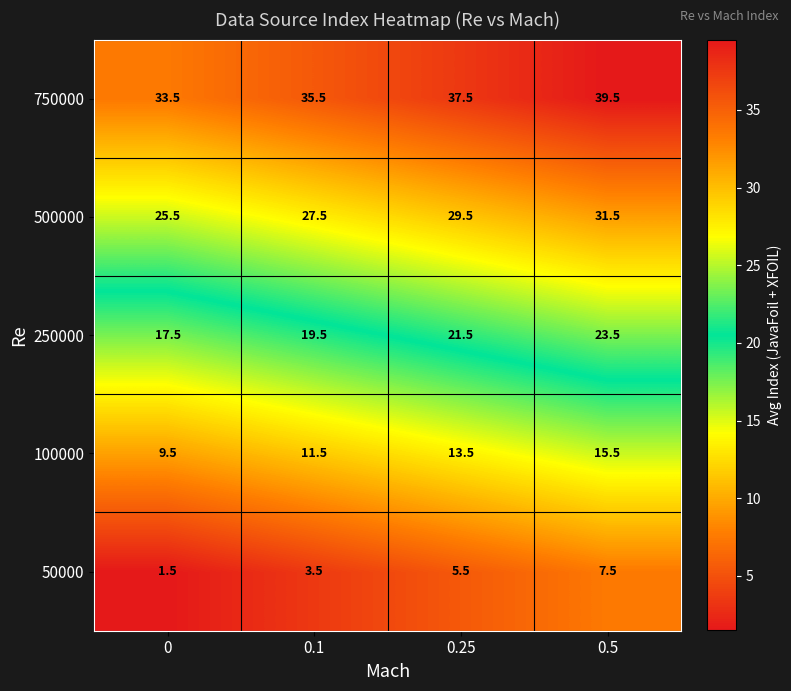

What is the smallest value displayed?

1.5